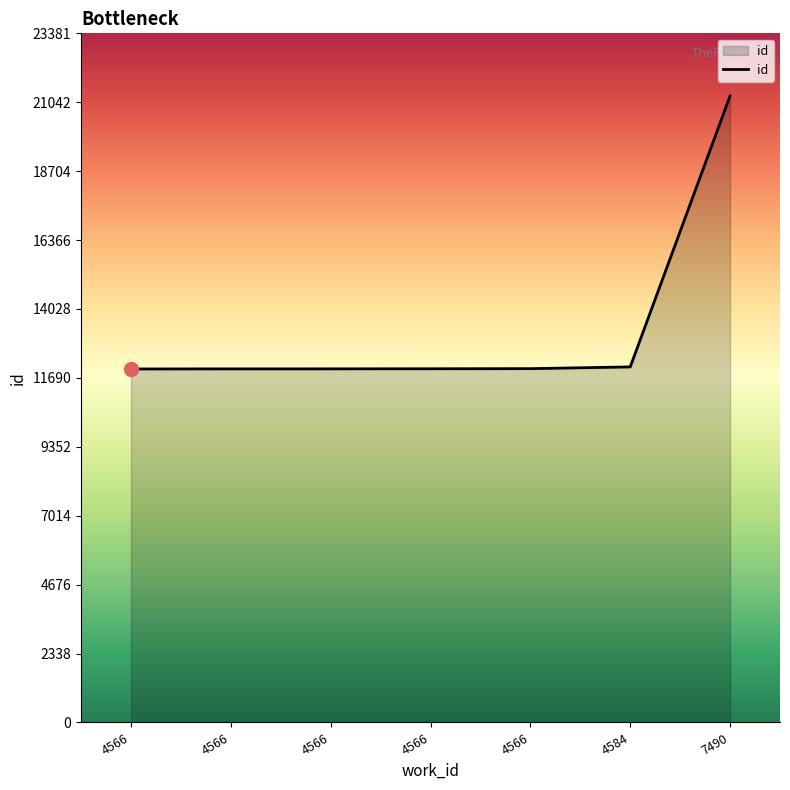

List the labels in order of value, largest first.

7490, 4584, 4566, 4566, 4566, 4566, 4566